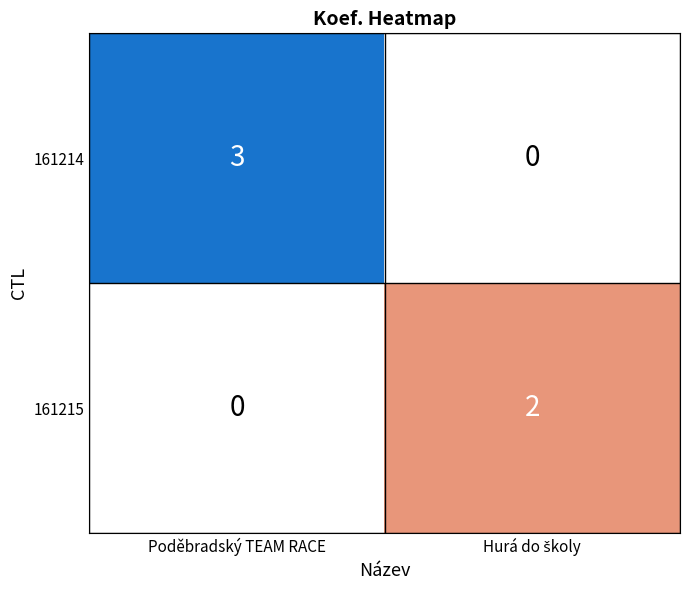

At which label is 161215 closest to 1?

Poděbradský TEAM RACE